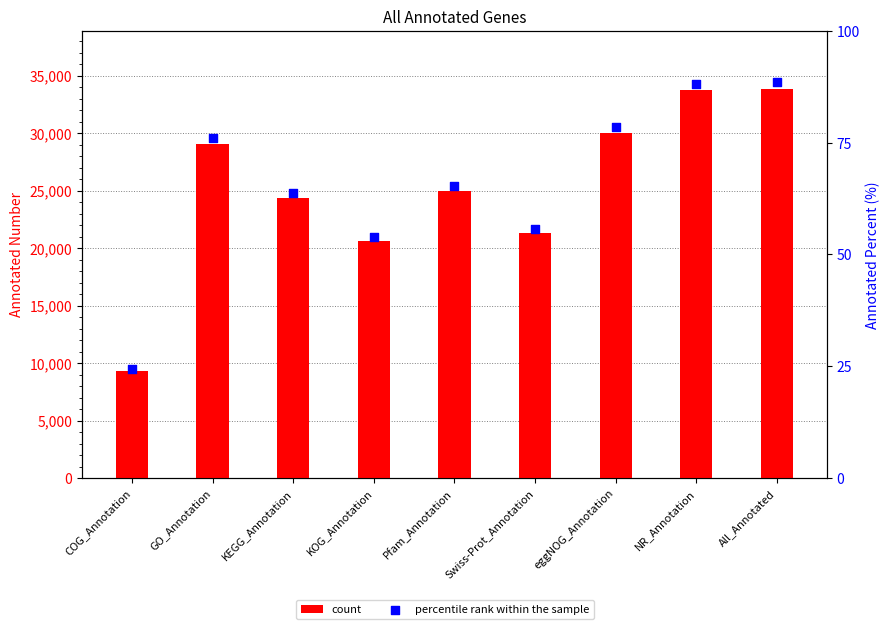

What are all the series names shown in the legend?

count, percentile rank within the sample